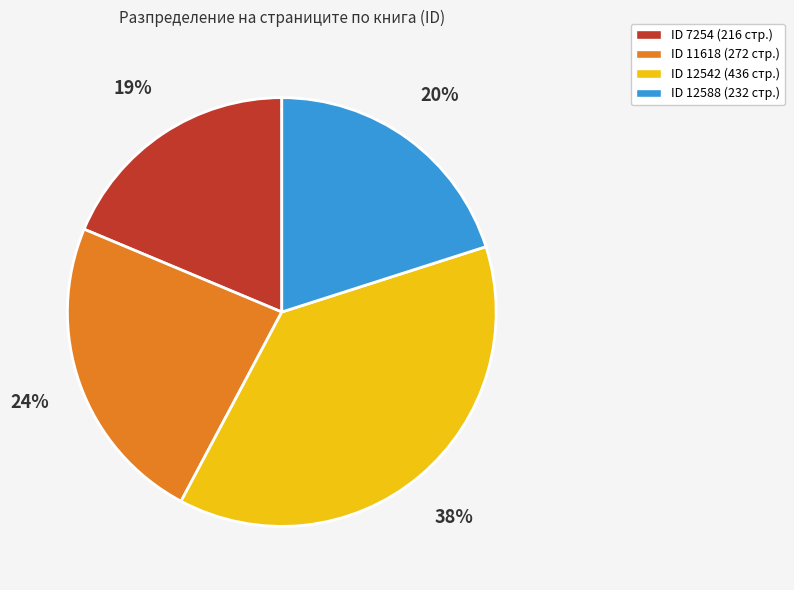

To the nearest percent, what is the difference between the largest and smallest slice percentages?

19%